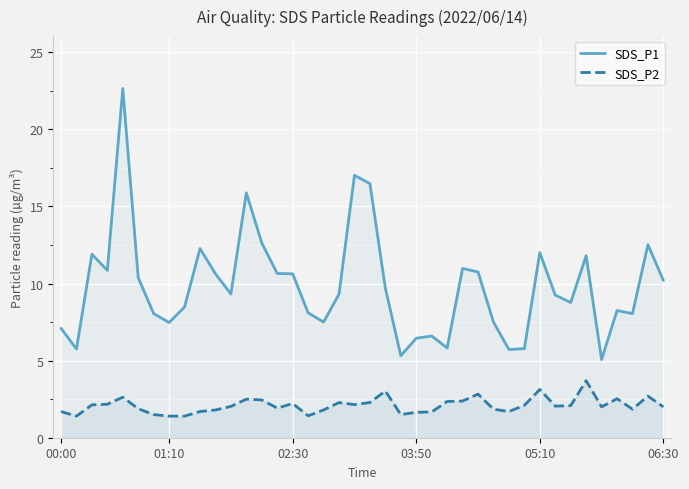

Rank the series by their average value, from lowest to highest.

SDS_P2, SDS_P1